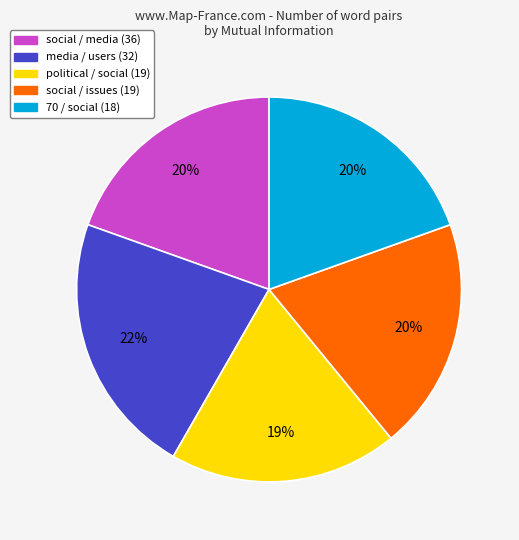

To the nearest percent, what portion does social / issues (19) represent?

20%